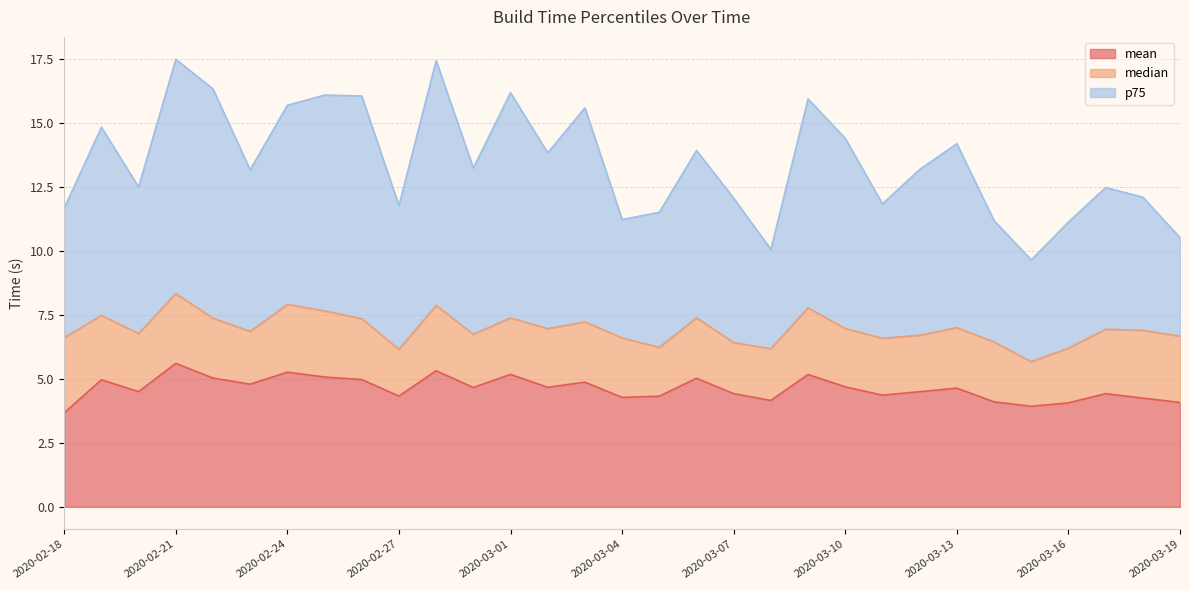

Where is the first local maximum for p75?

2020-02-19